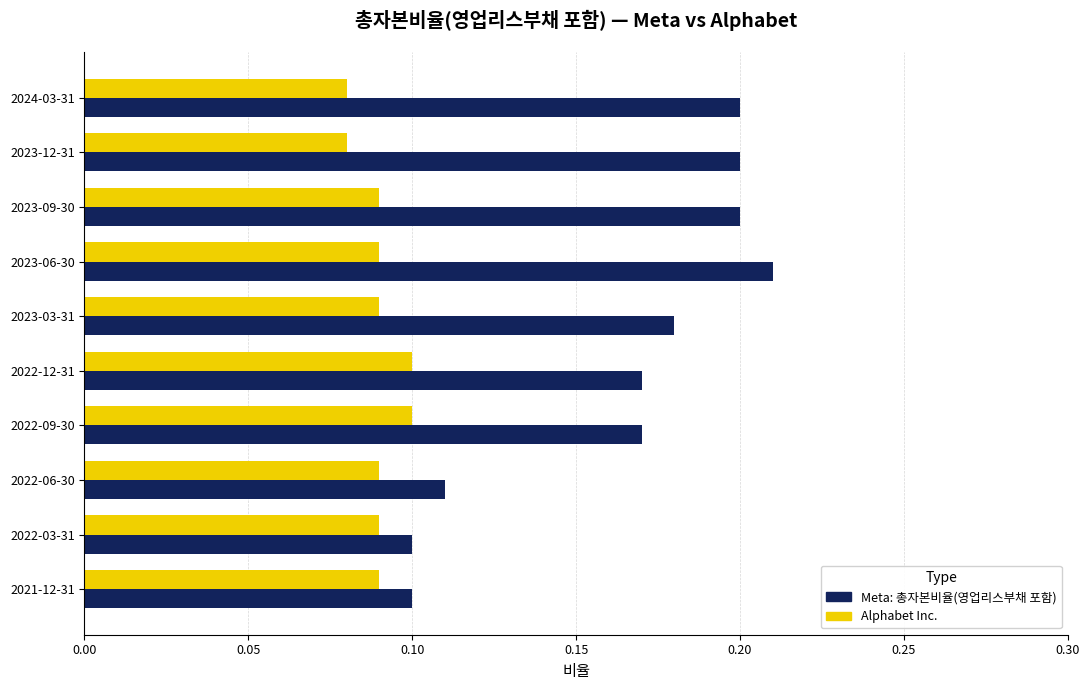

What is the total value across all series at 2023-12-31?

0.3